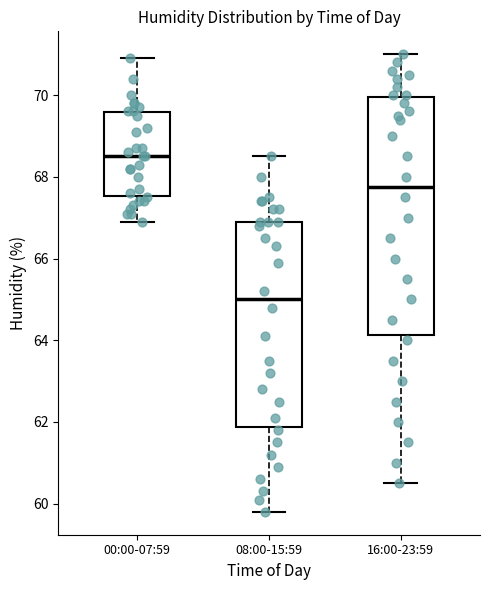

Comparing the boxes themselves (not the whiskers), which one is the tallest?

16:00-23:59